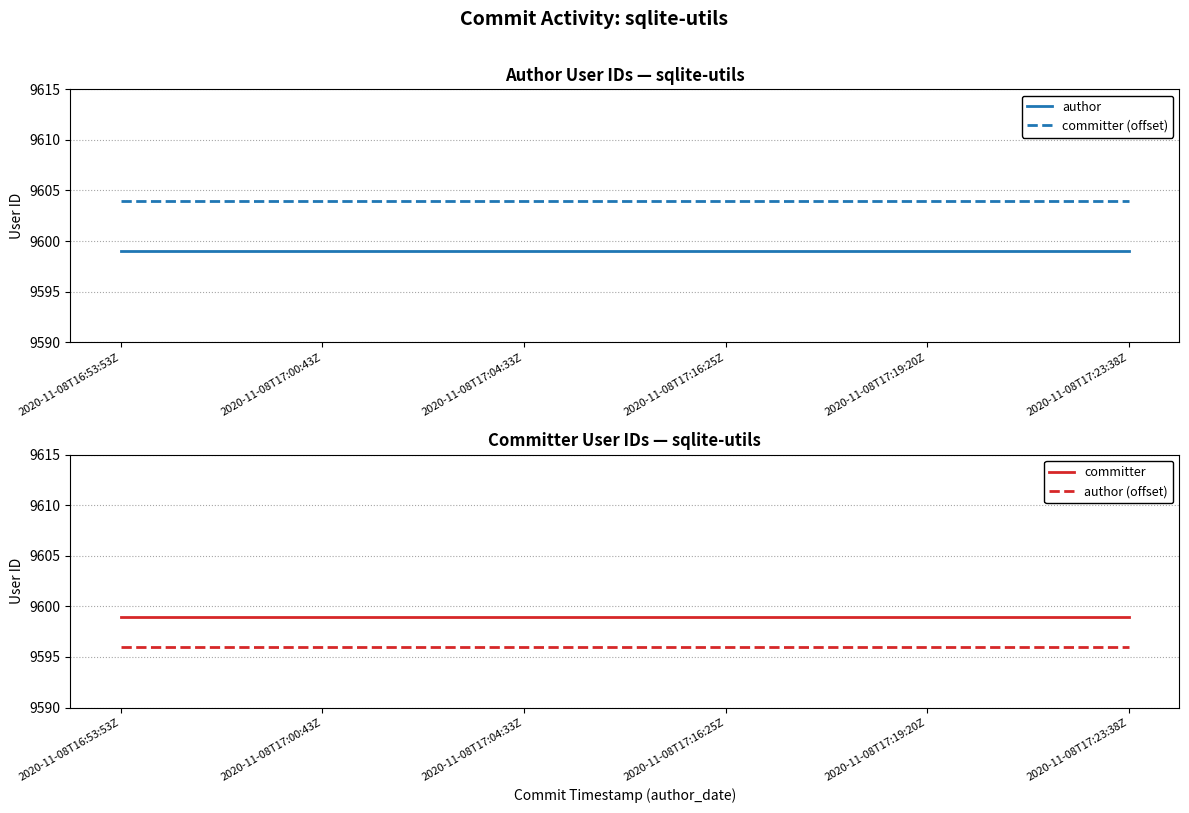

How many lines are shown in the chart?

4